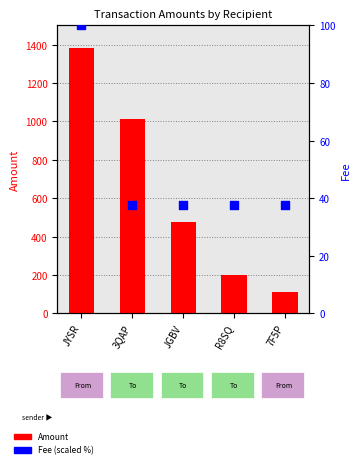

Which series has the largest total across all categories?

Amount